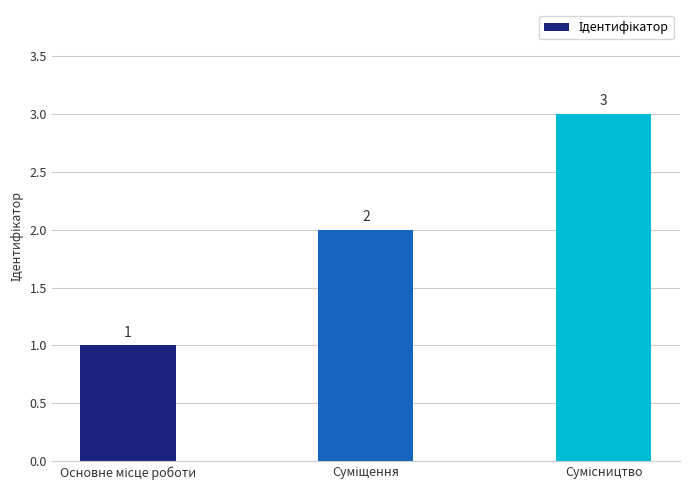

What is the sum of all values?

6